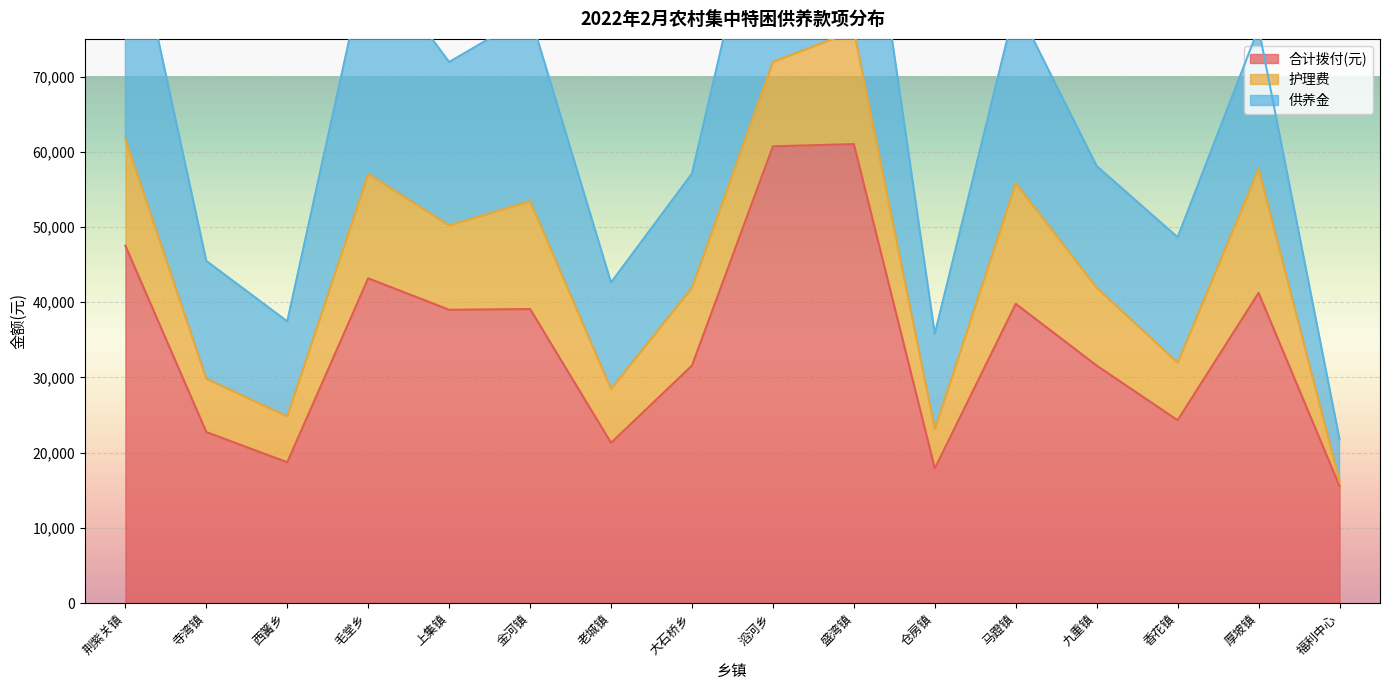

What is the difference between the 护理费 values at 老城镇 and 毛堂乡?

6720